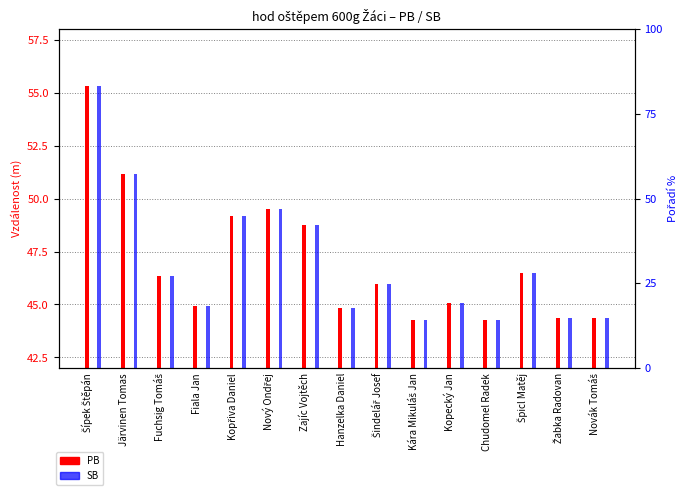

Which series has the largest range (max minus min)?

PB